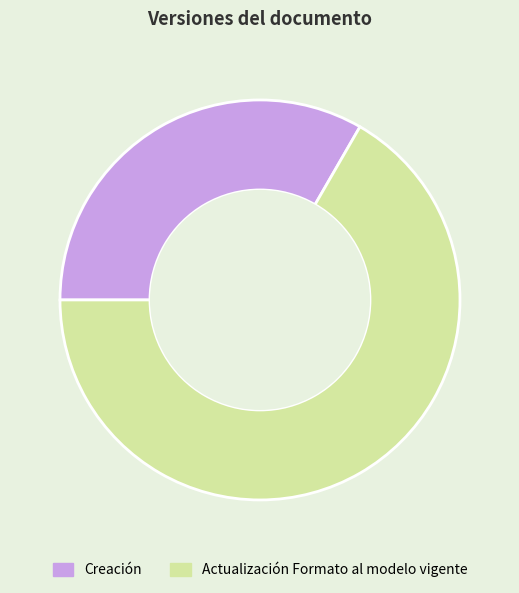

True or false: Actualización Formato al modelo vigente accounts for 78% of the total.

False